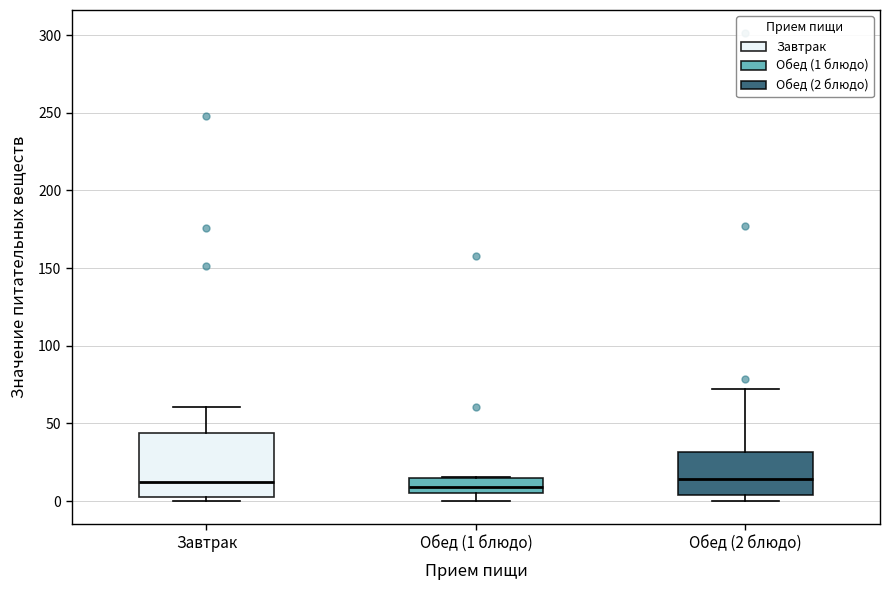

Which box is the tallest, from its lower edge to its upper edge?

Завтрак